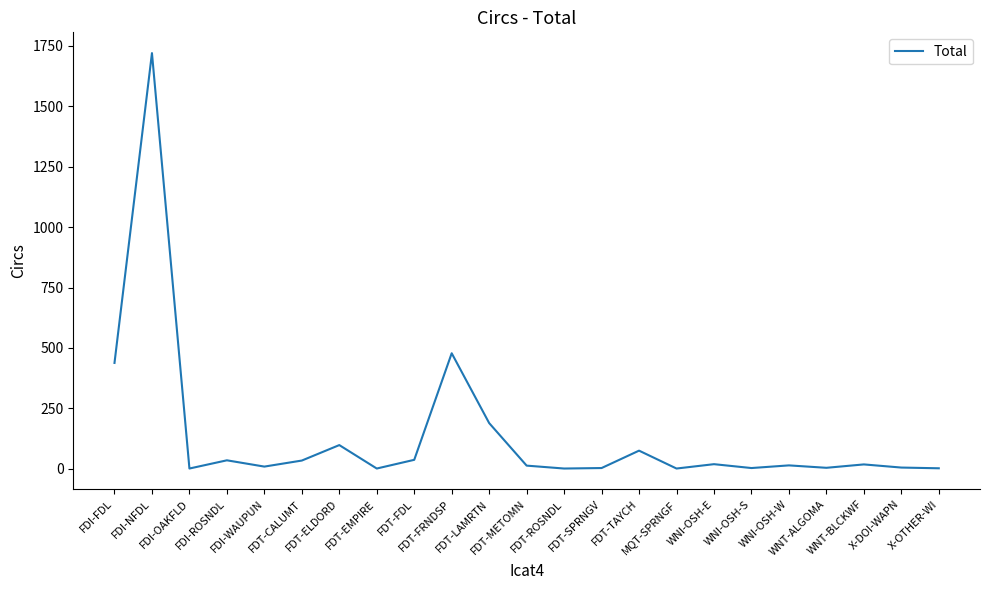

What is the difference between the maximum and minimum values?

1719